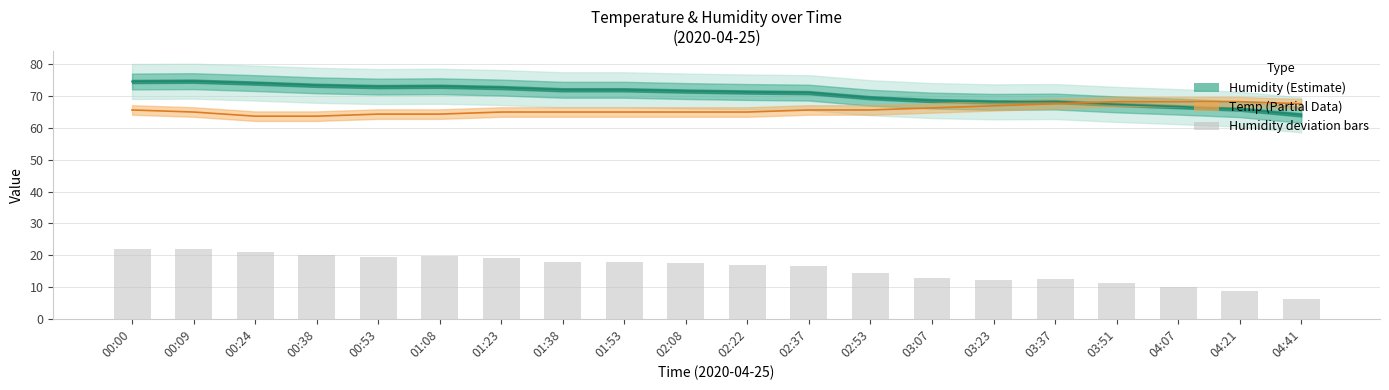

What is the label of the 7th bar from the left?

01:23